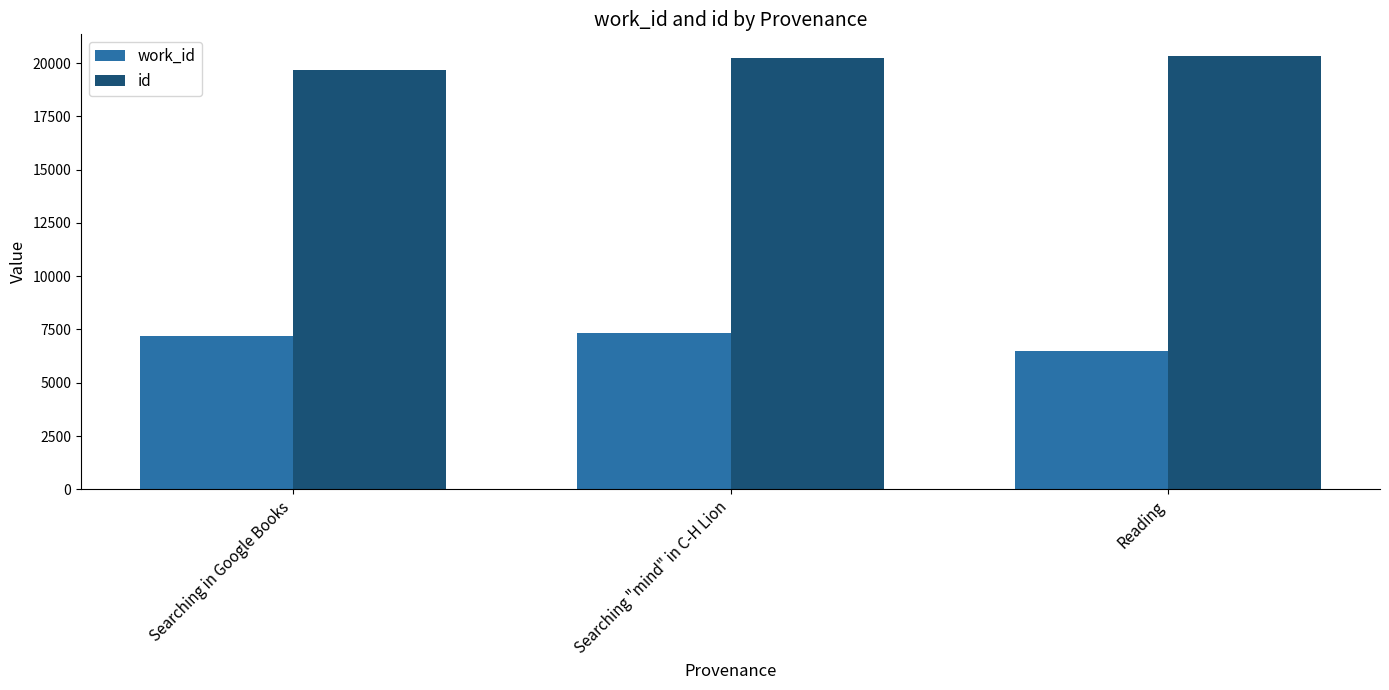

At which category does the chart reach its minimum across all series?

Reading